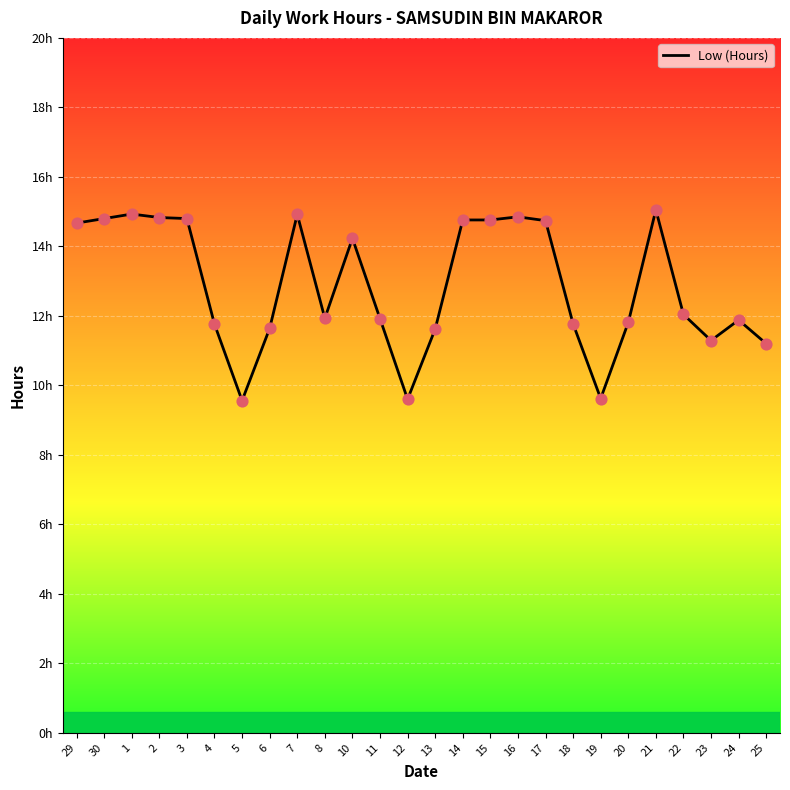

What is the change in value from 5 to 25?

+1.6